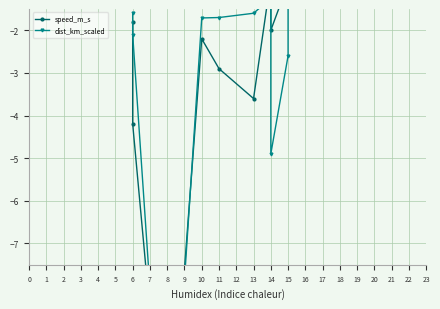

How many data points does each series have?

11